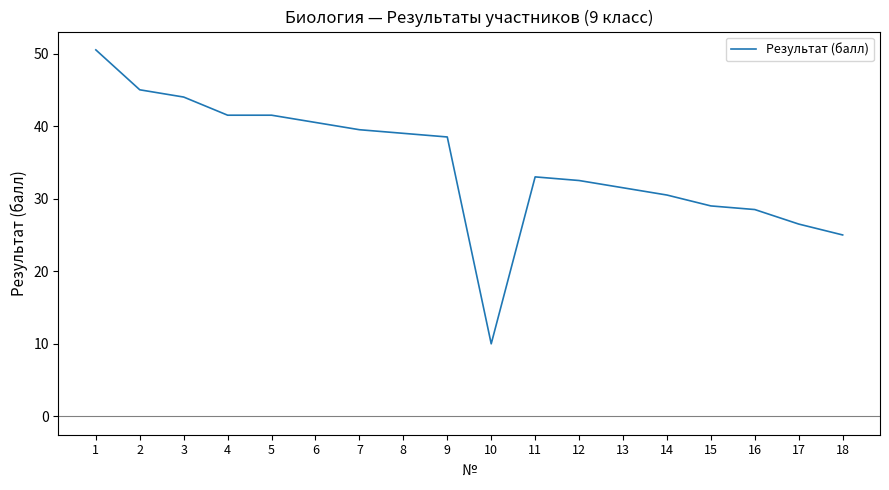

What is the difference between the values at 3 and 7?

4.5